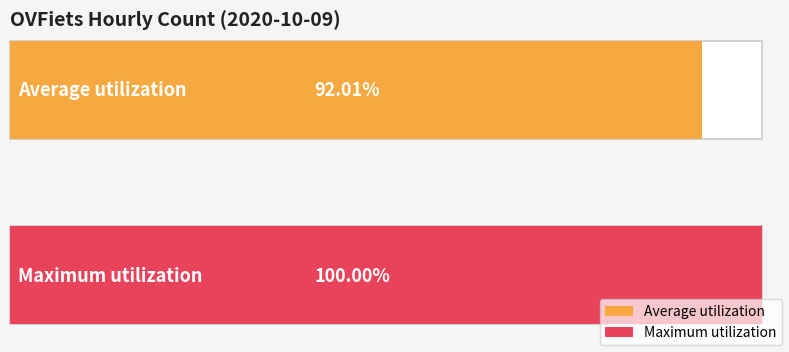

The value at 05:00 is 6319. True or false?

False